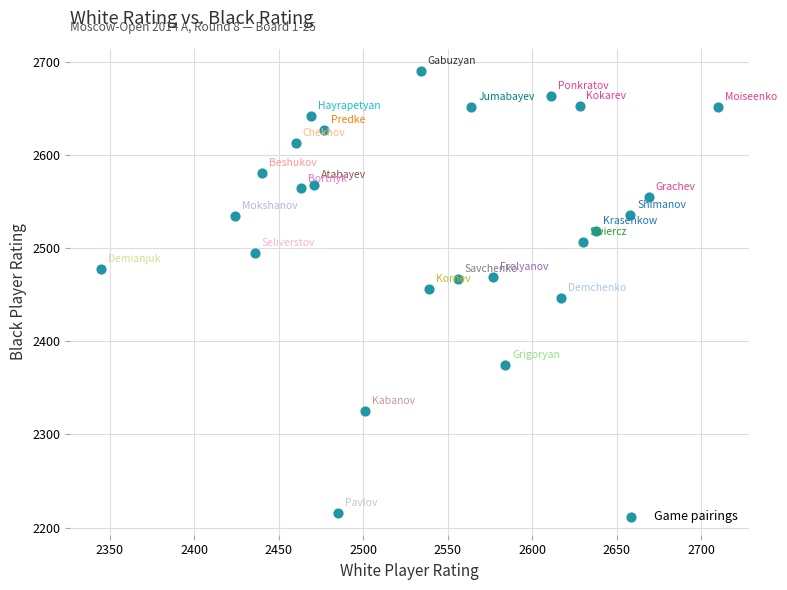

What is the range of X values (max minus min)?

365